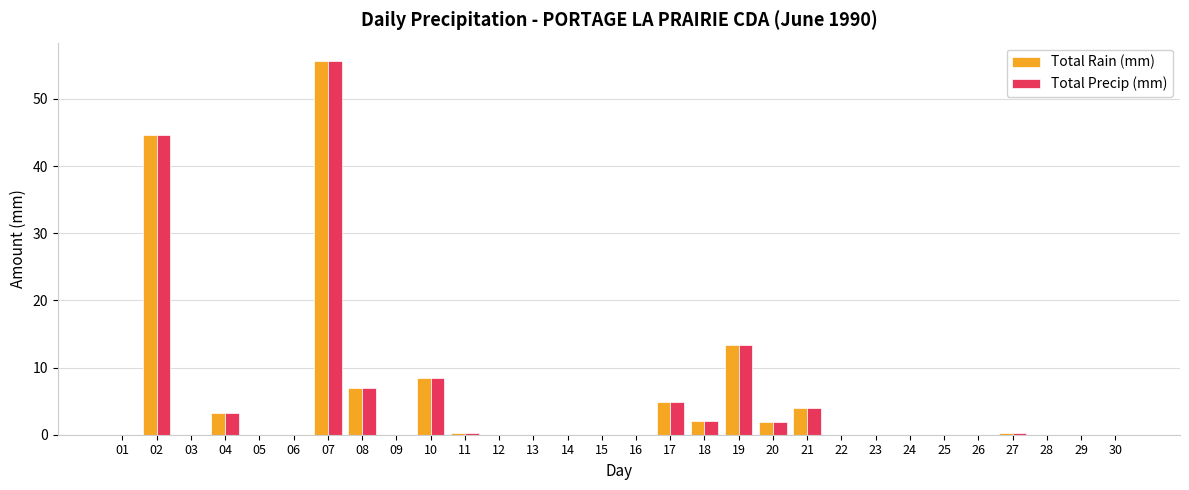

Is the value of Total Precip (mm) at 18 greater than the value of Total Rain (mm) at 16?

Yes